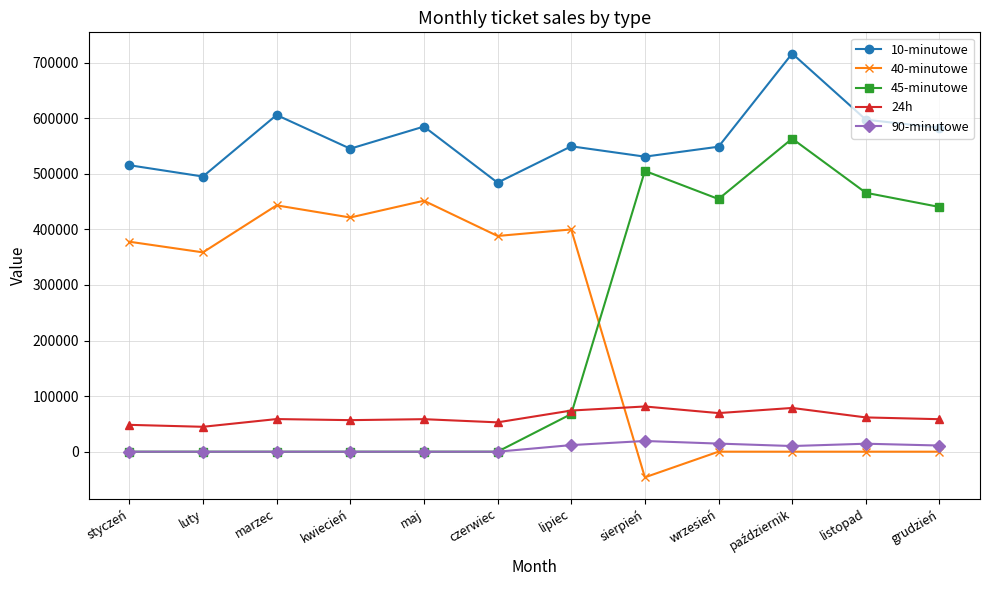

What are all the series names shown in the legend?

10-minutowe, 40-minutowe, 45-minutowe, 24h, 90-minutowe